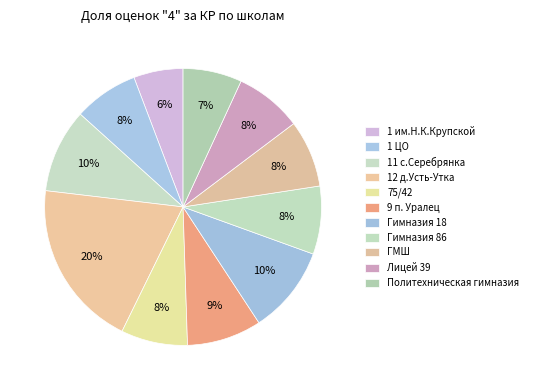

Is it true that Гимназия 18 is 16% of the pie?

False